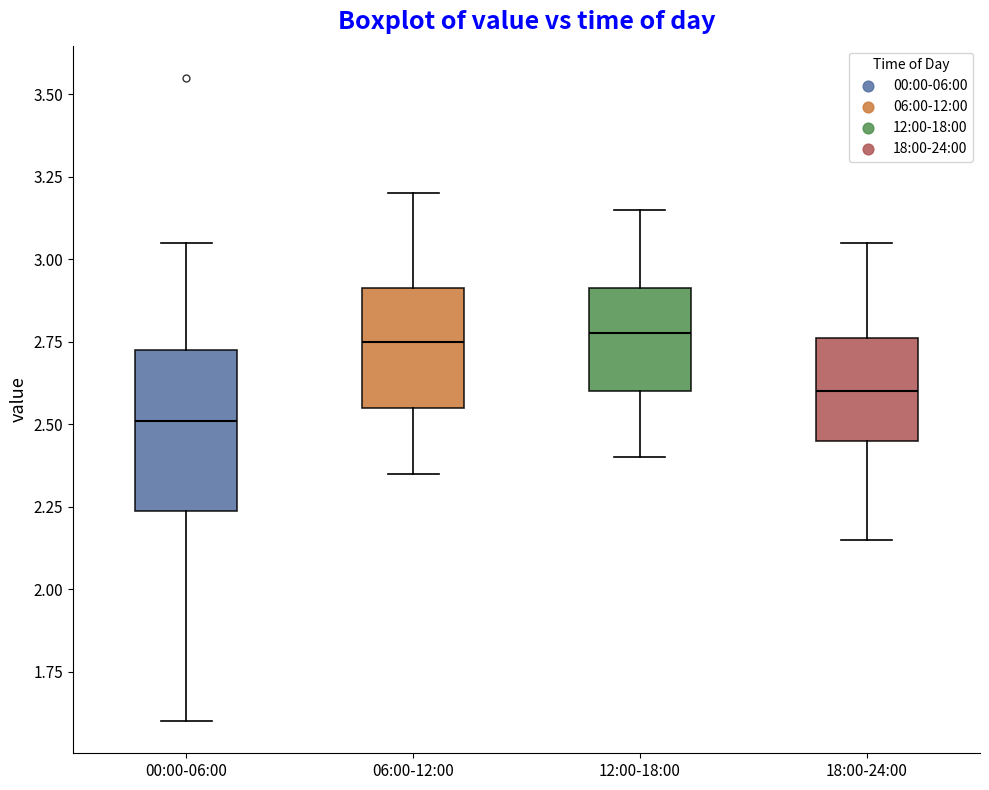

Where is the upper edge of the box for 18:00-24:00 on the y-axis? The values are not printed on the chart, so give them approximately, as read against the axis.

2.75